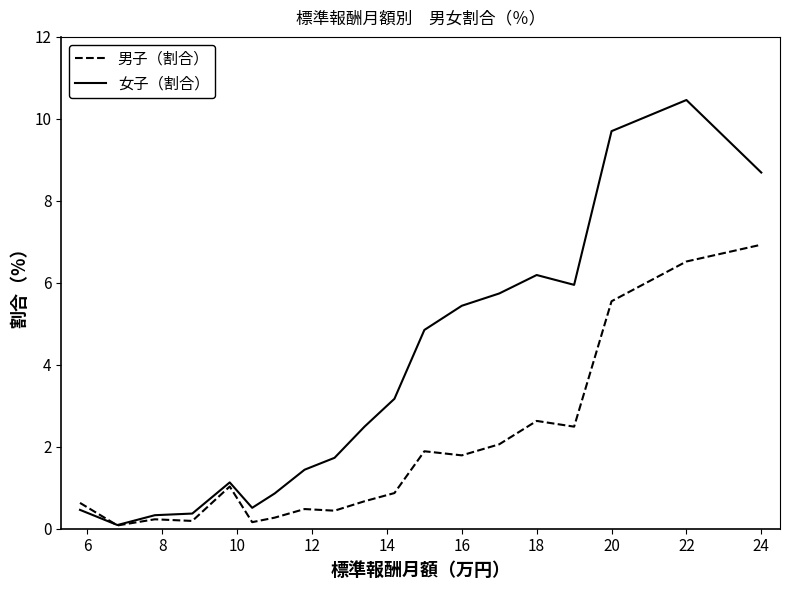

Which series has the largest total across all categories?

女子（割合）